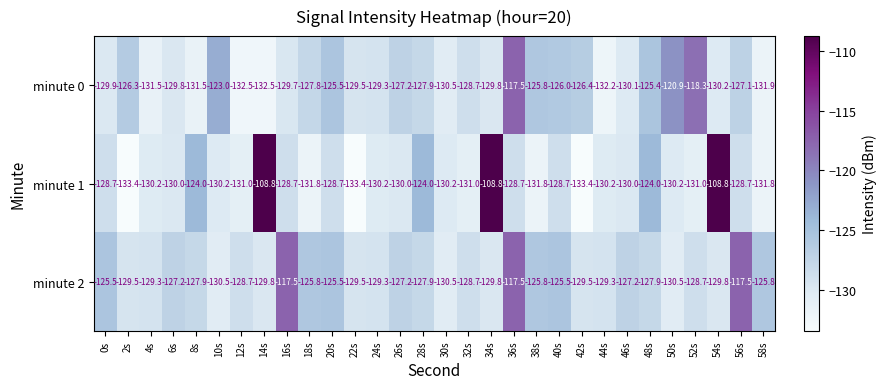

What is the greatest value displayed?

-108.8